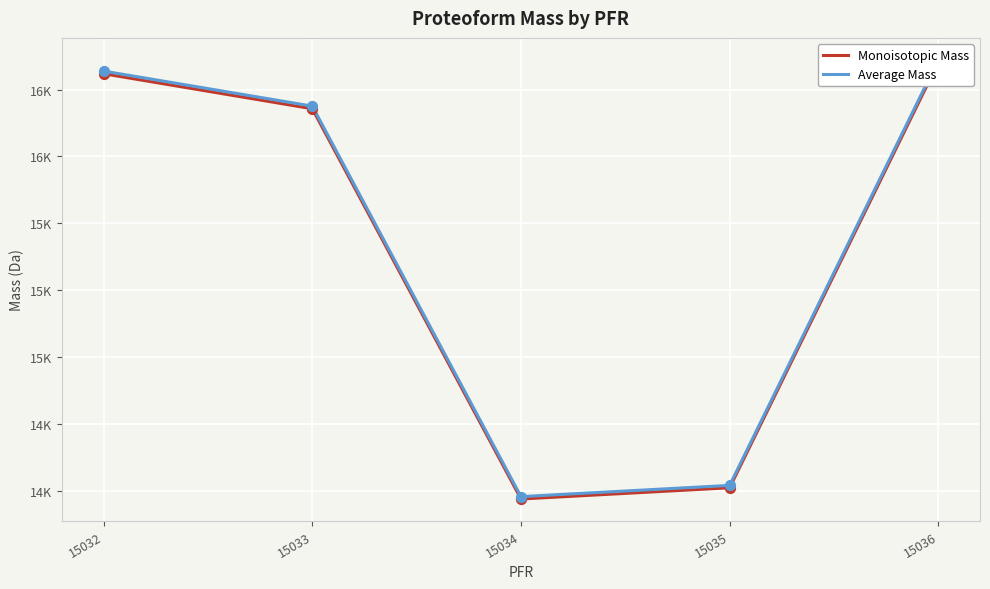

Which series contains the highest Y value?

Average Mass